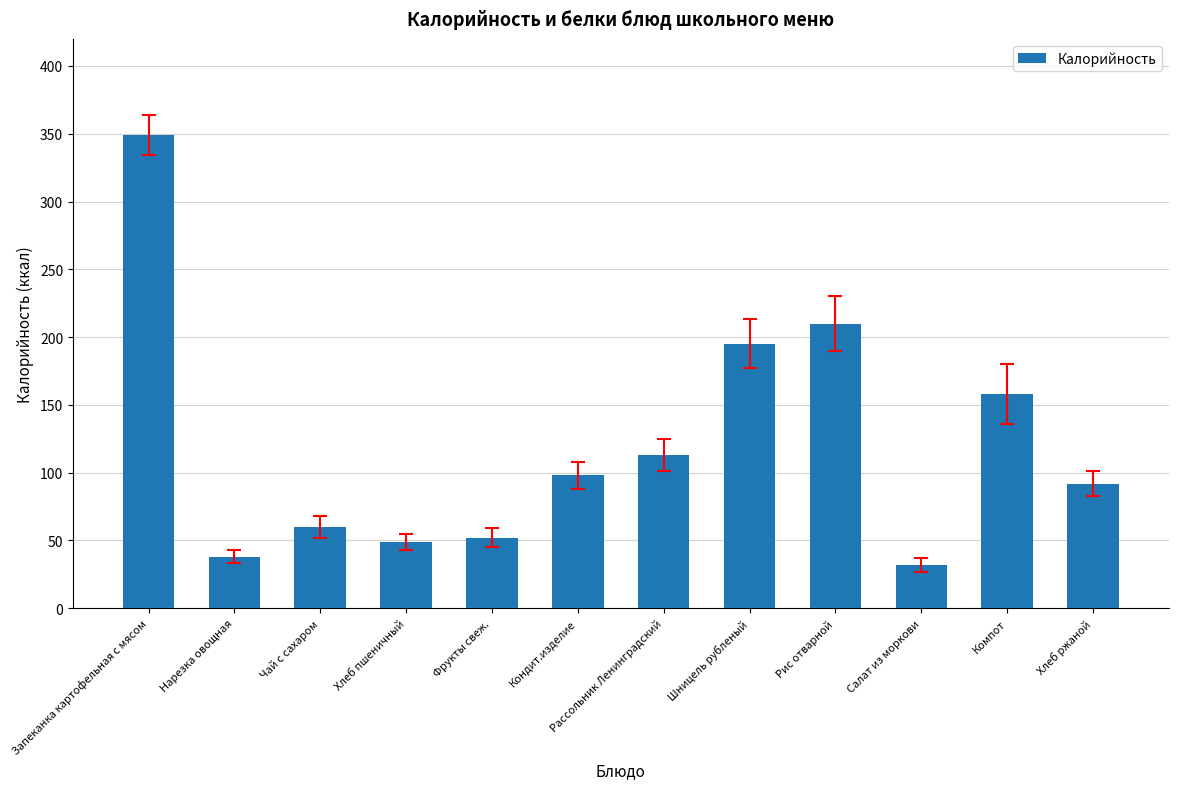

What is the value of the 6th bar from the left?

98